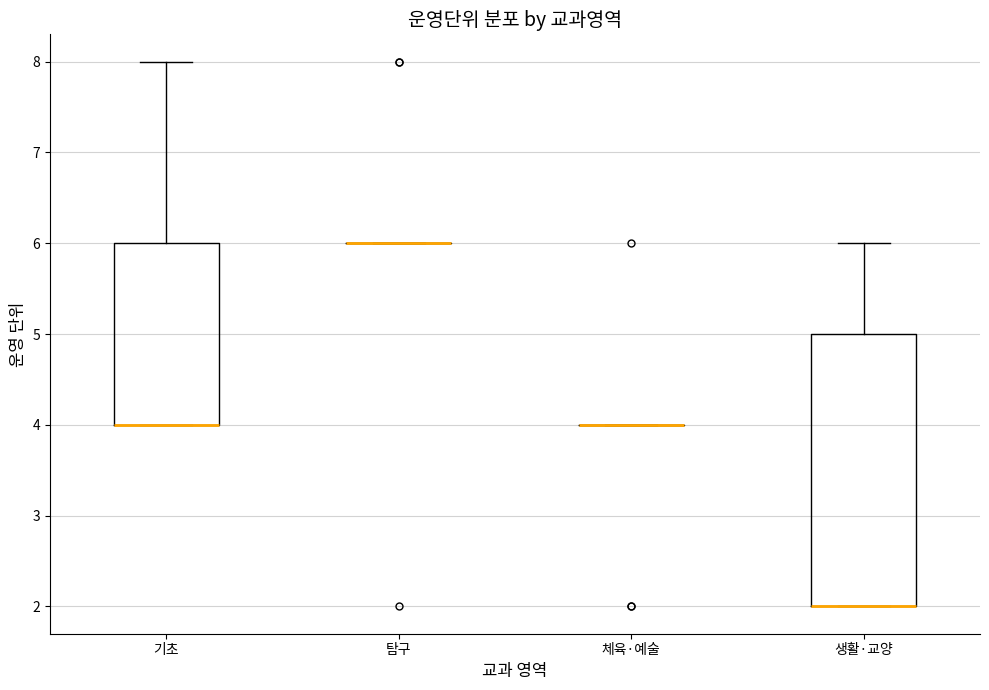

Where is the upper edge of the box for 생활·교양 on the y-axis? The values are not printed on the chart, so give them approximately, as read against the axis.

5